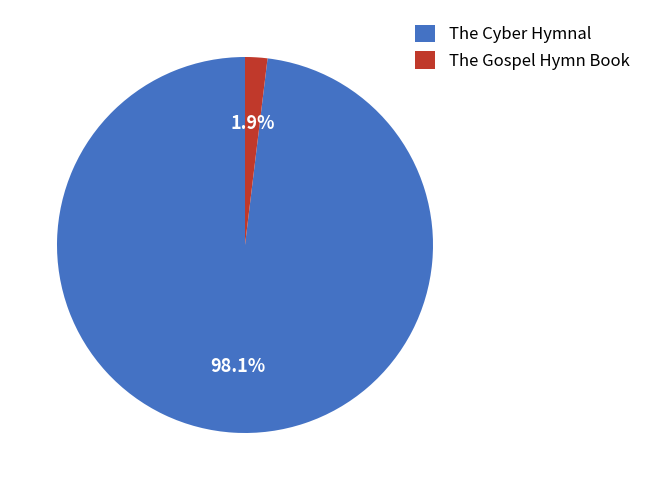

How many slices are in this pie chart?

2